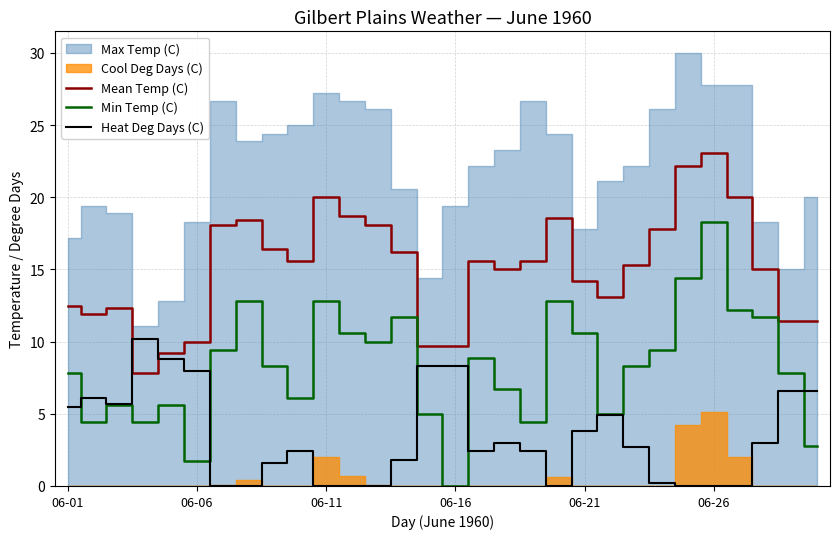

True or false: Min Temp (C) and Mean Temp (C) cross at least once.

False